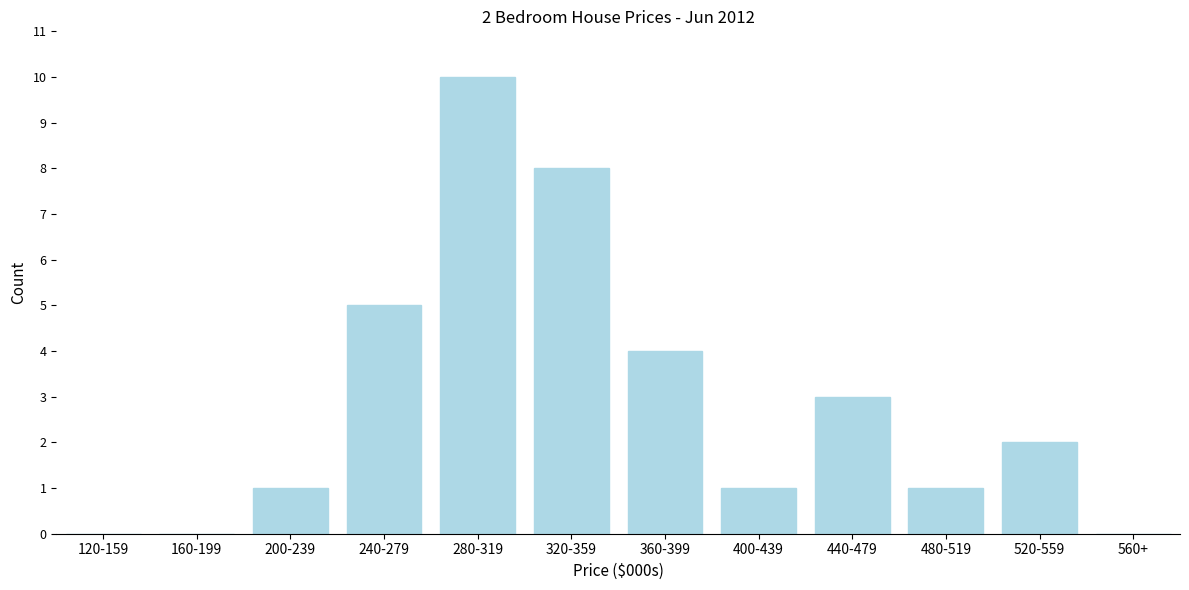

Reading left to right, what are all the values shown in this chart?

120-159=0	160-199=0	200-239=1	240-279=5	280-319=10	320-359=8	360-399=4	400-439=1	440-479=3	480-519=1	520-559=2	560+=0